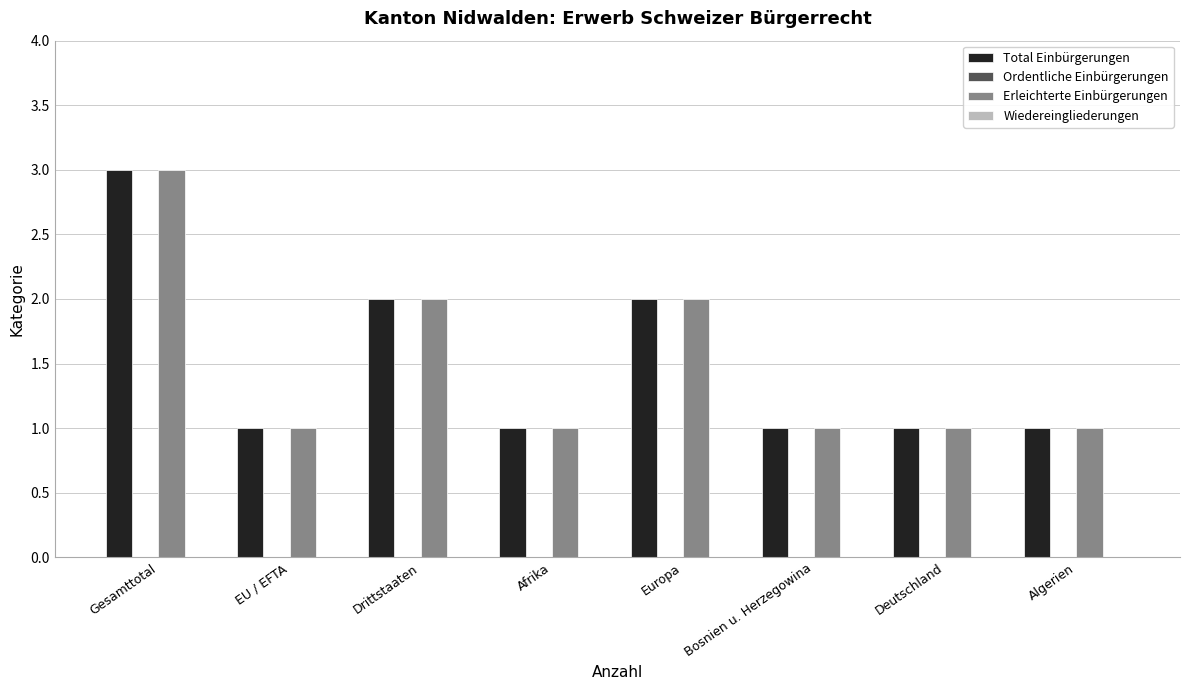

True or false: Total Einbürgerungen has a value of 1 at Afrika.

True